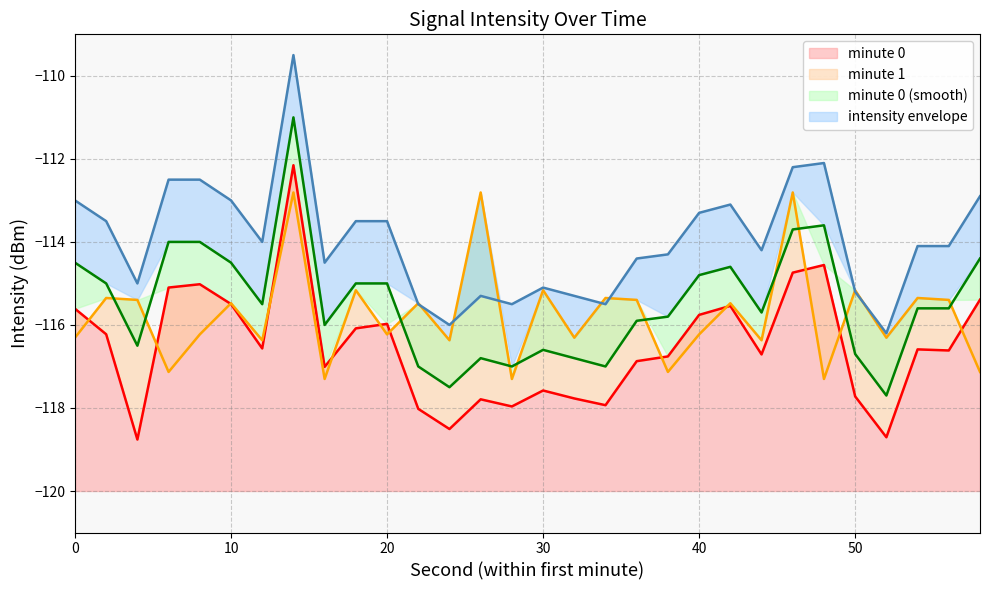

True or false: minute 0 has a value of -117.6 at 30.

True